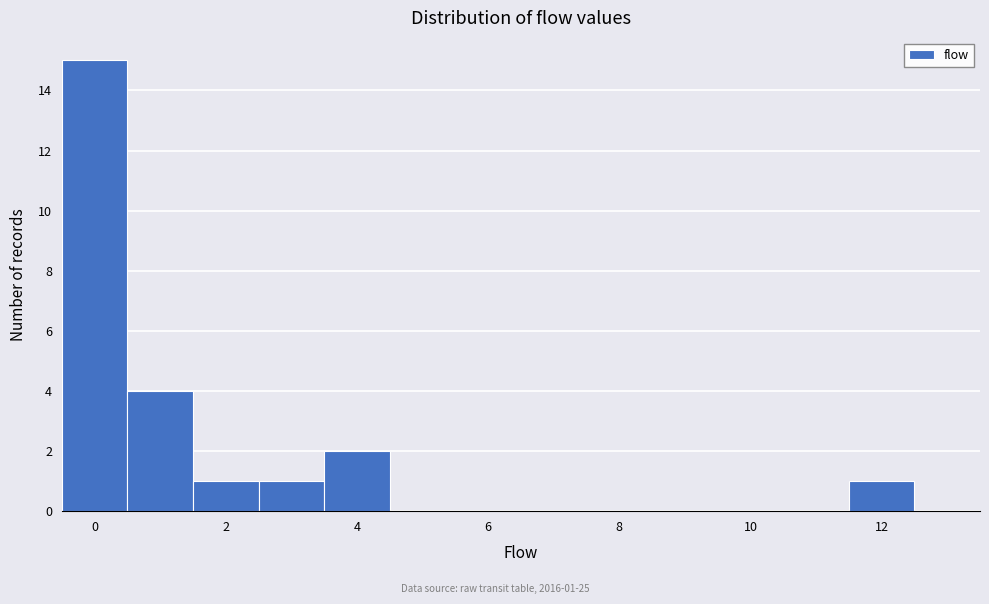

Which range on the x-axis has the tallest bar?

-0.5 to 0.5